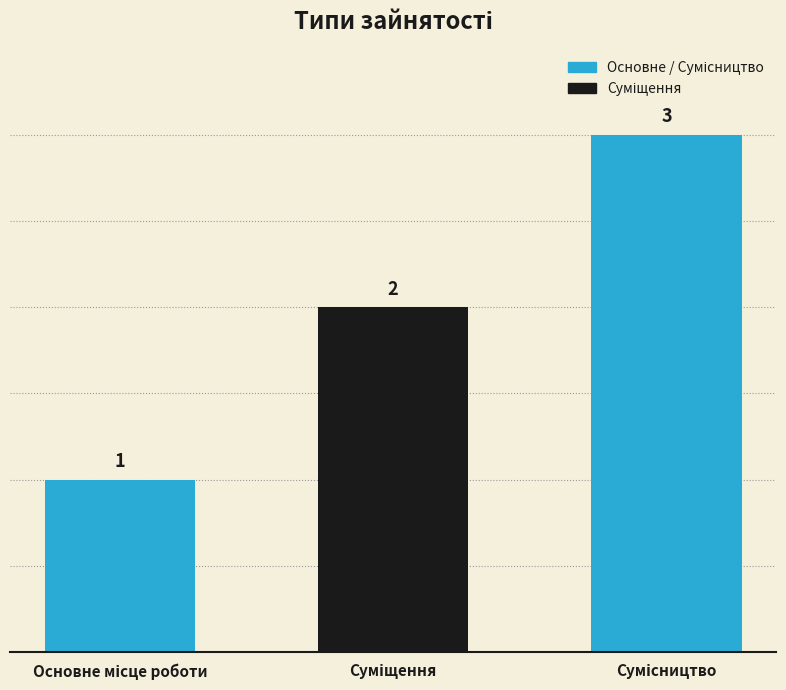

What is the greatest value displayed?

3